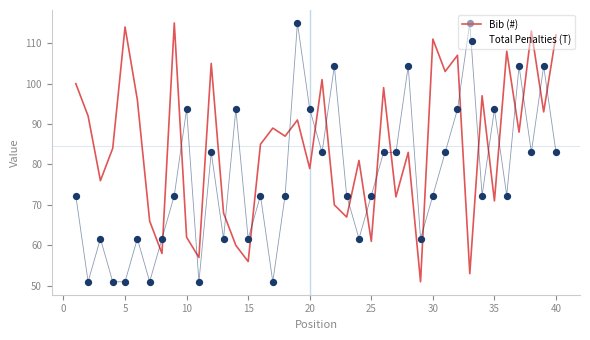

What are all the series names shown in the legend?

Bib (#), Total Penalties (T)